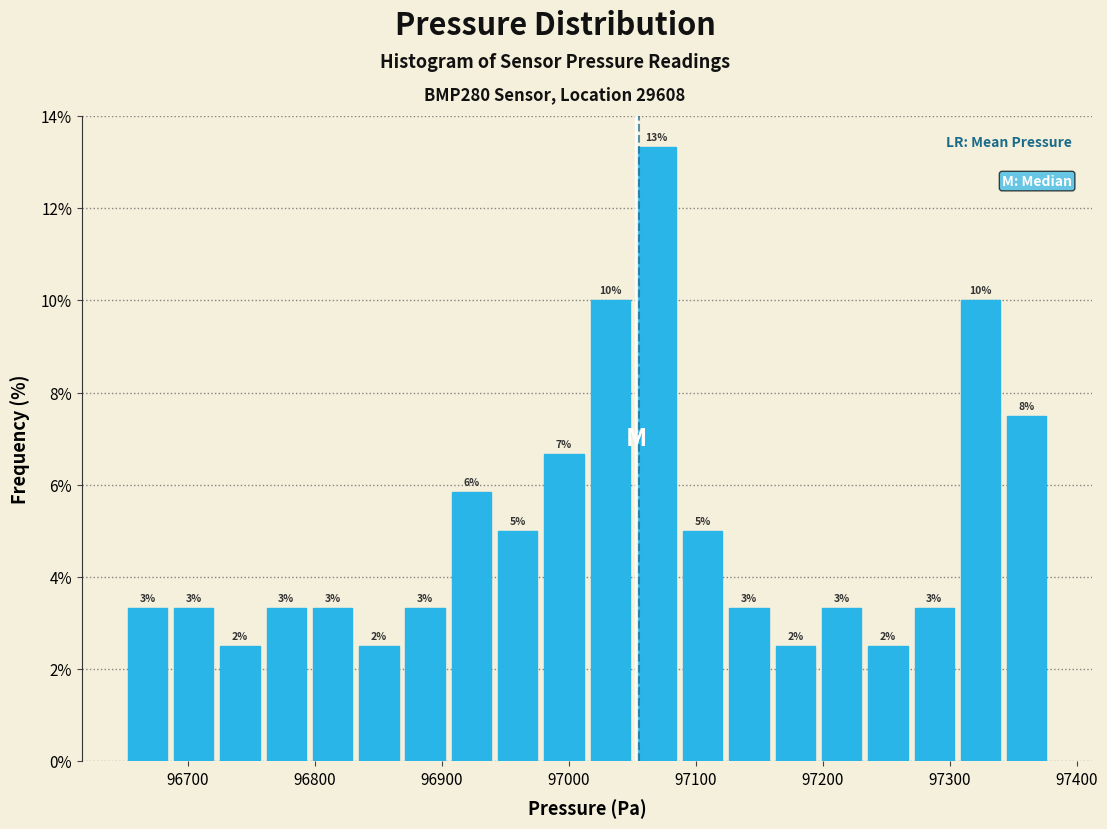

Read against the x-axis, roughly where is the centre of the tallest bar?

97070